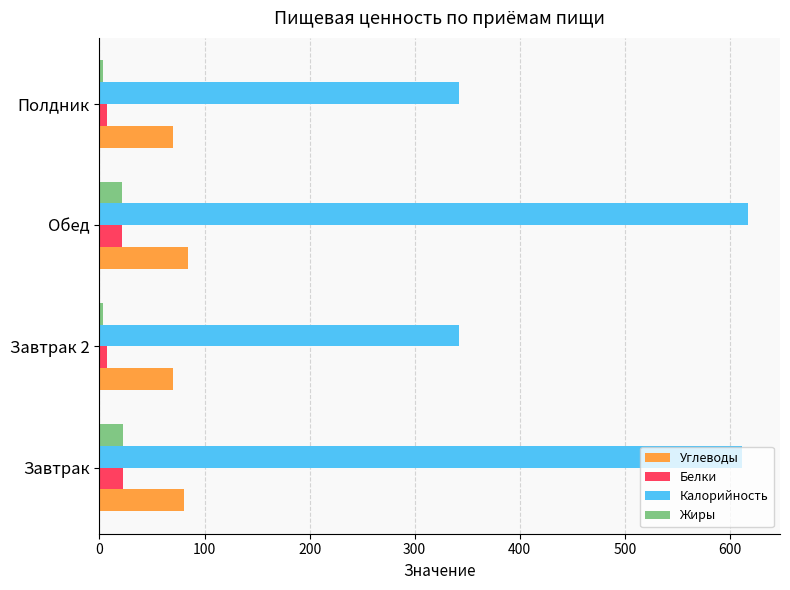

Which series has the largest range (max minus min)?

Калорийность